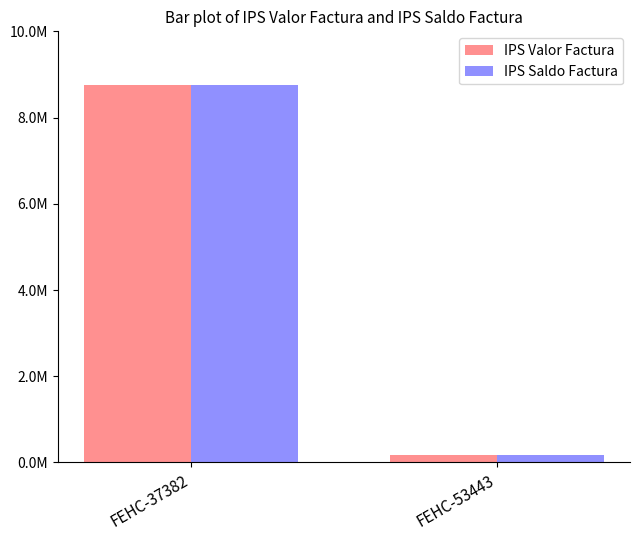

List the labels in order of IPS Valor Factura value, smallest first.

FEHC-53443, FEHC-37382